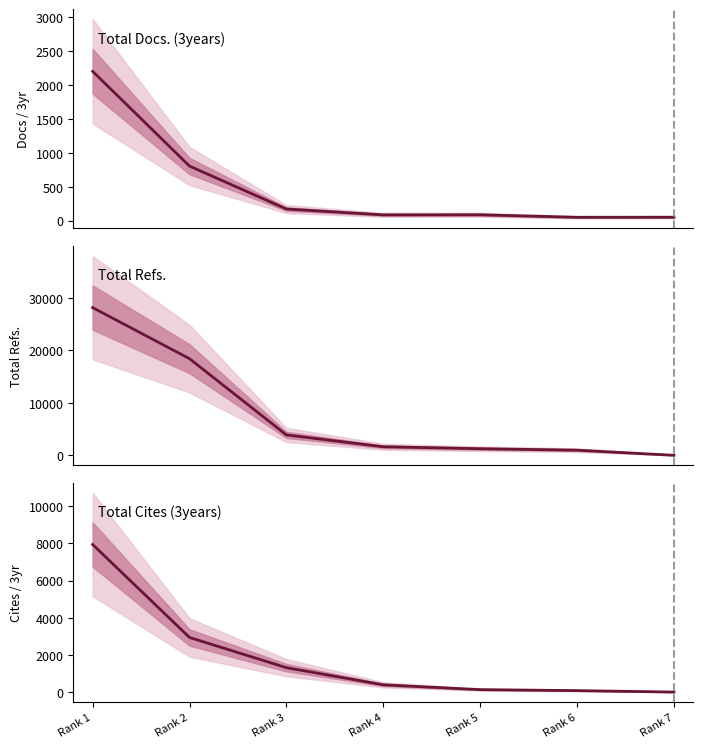

Which series has the largest total across all categories?

Total Refs.